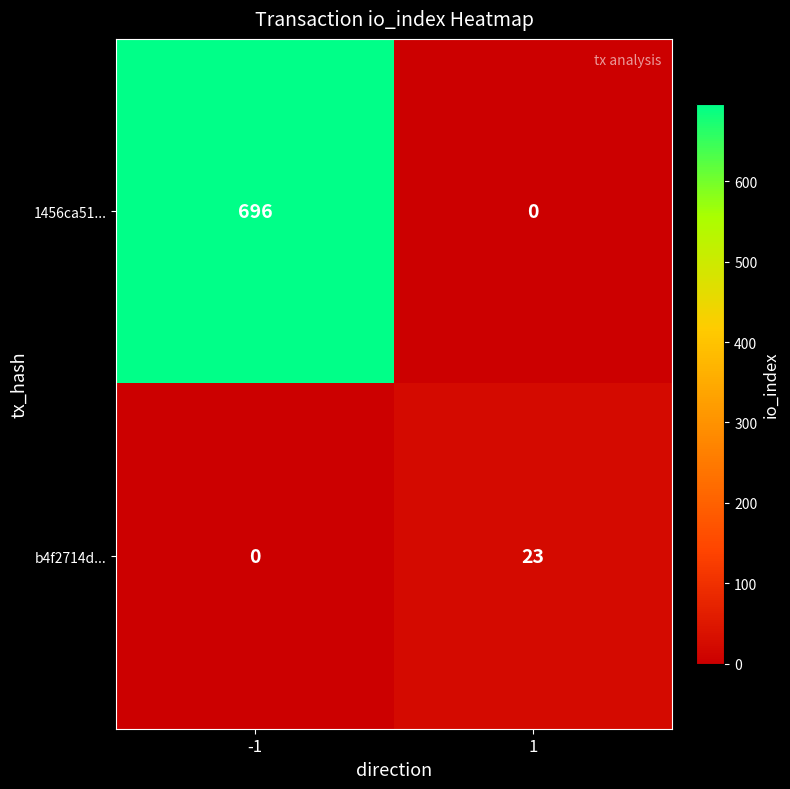

Reading left to right, what are all the values shown in this chart?

1456ca51...: -1=696	1=0
b4f2714d...: -1=0	1=23